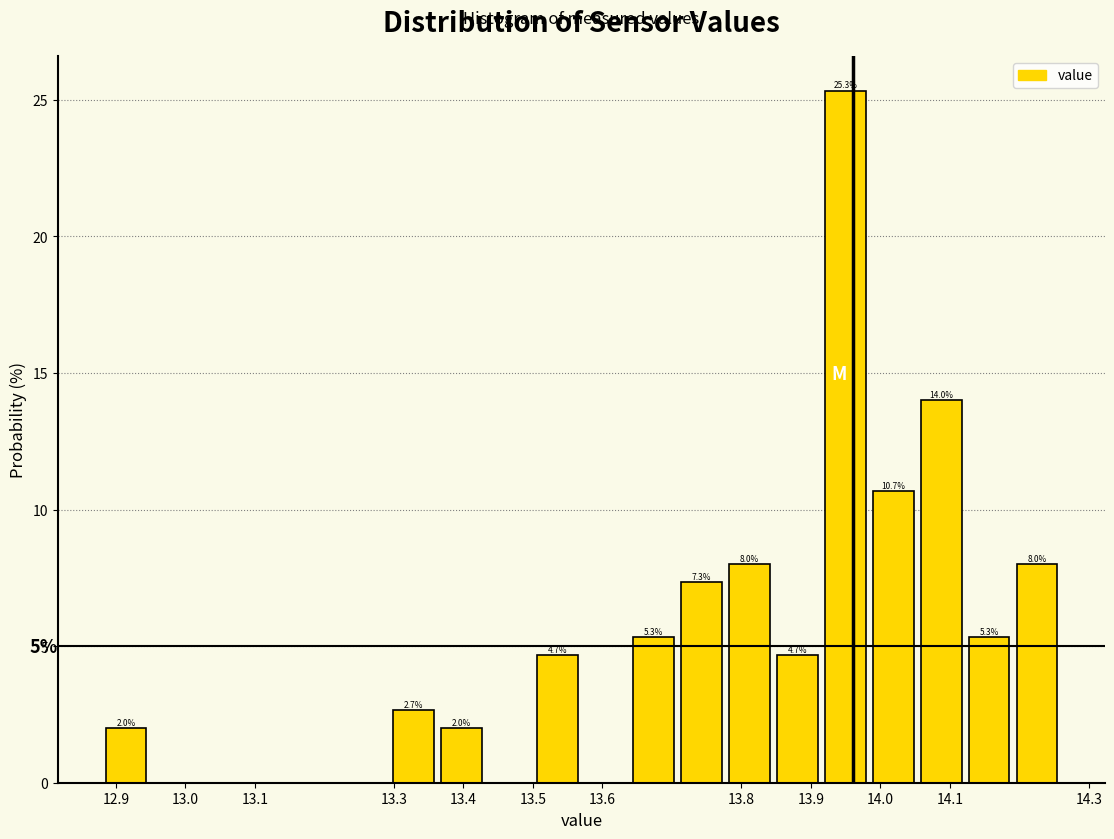

Over which range of the x-axis is the bar tallest?

13.915 to 13.984